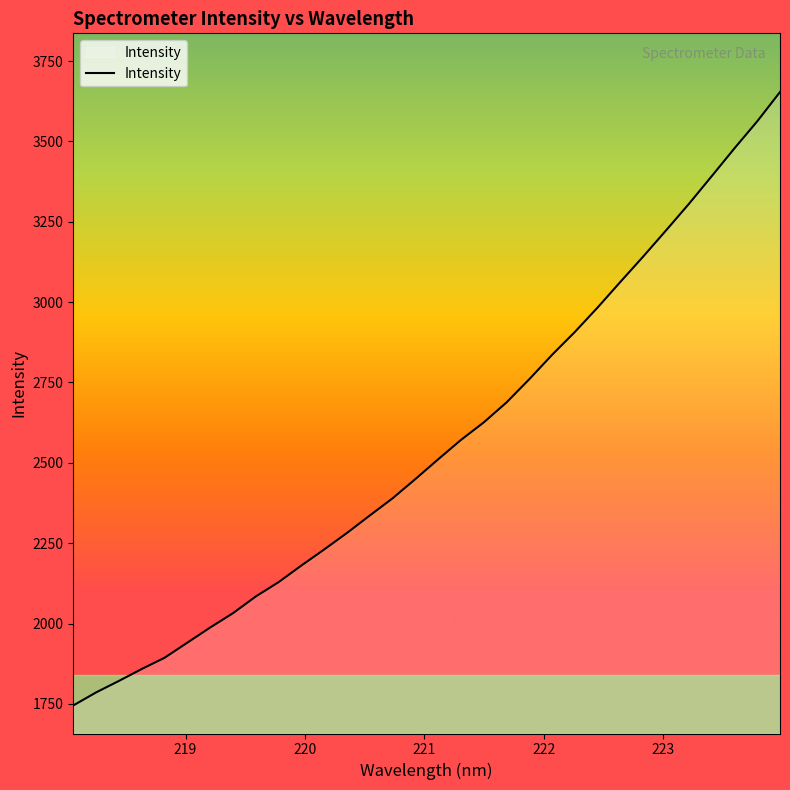

What is the difference between the maximum and minimum values?

1908.6